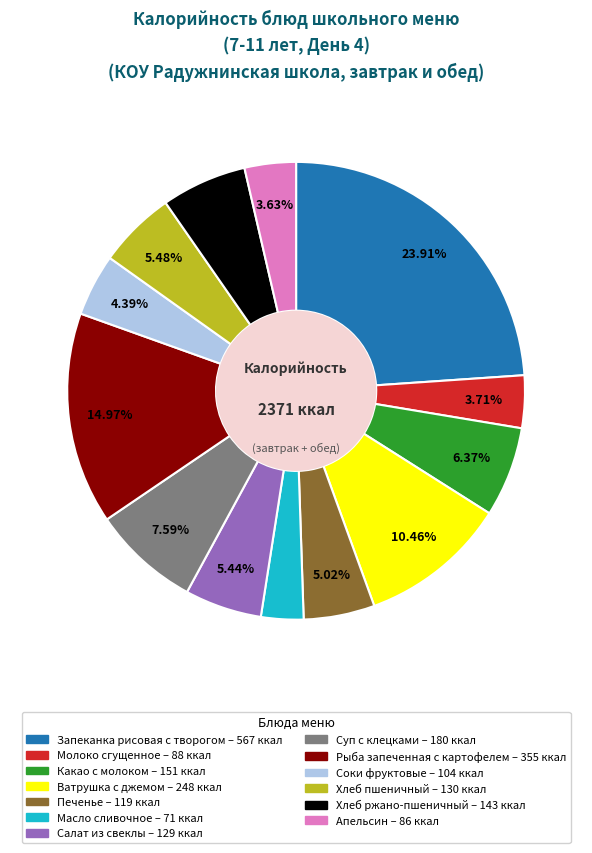

Is the sum of Хлеб ржано-пшеничный and Соки фруктовые greater than half?

No